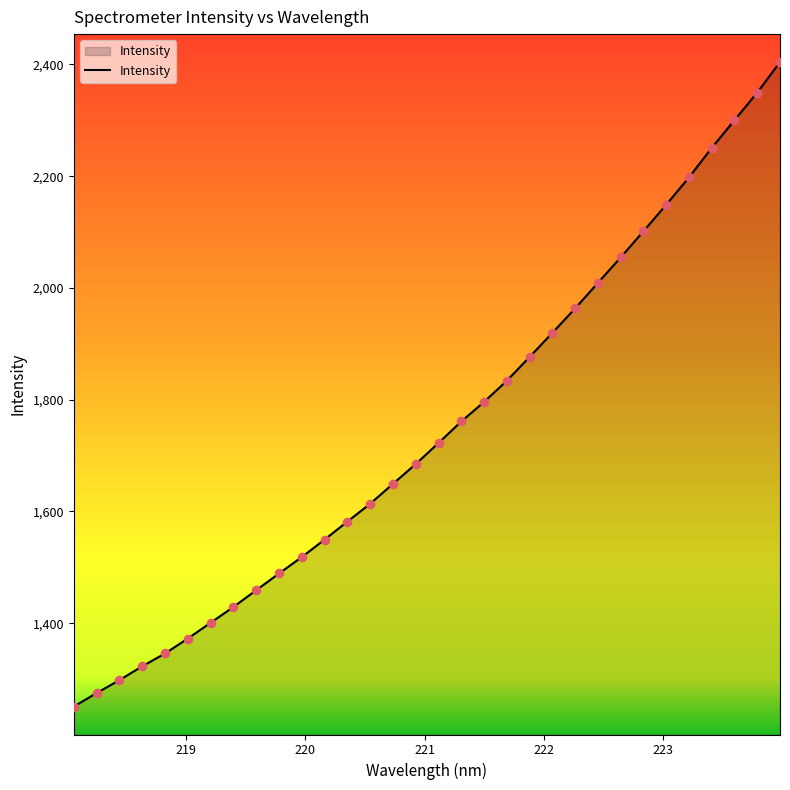

What is the difference between the maximum and minimum values?

1153.3